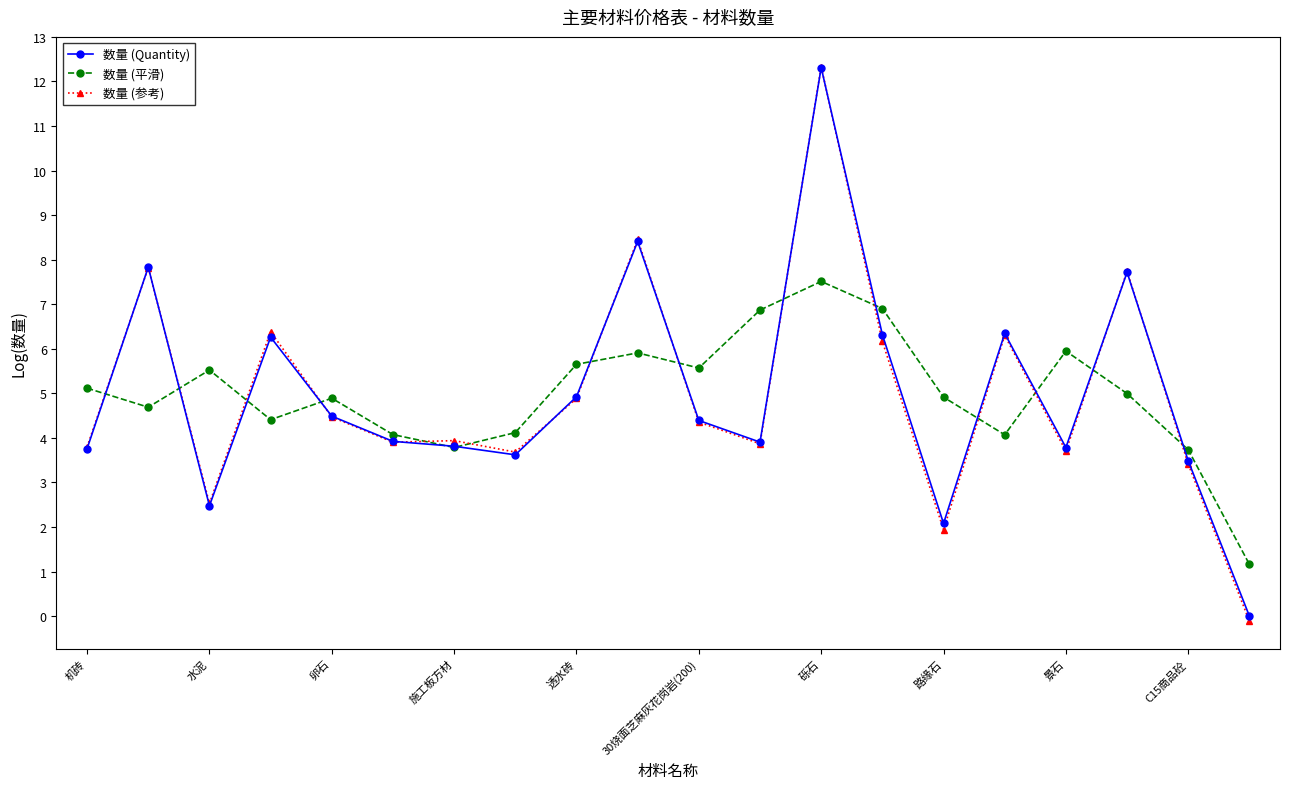

Which series ends up on top after the final intersection of 数量 (参考) and 数量 (Quantity)?

数量 (Quantity)